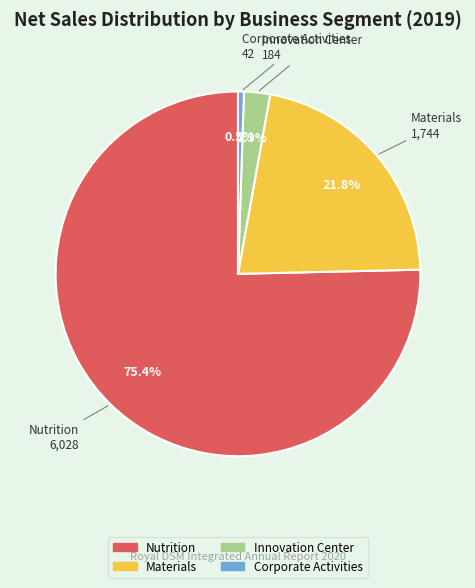

Do Materials and Innovation Center together represent more than half of the pie?

No